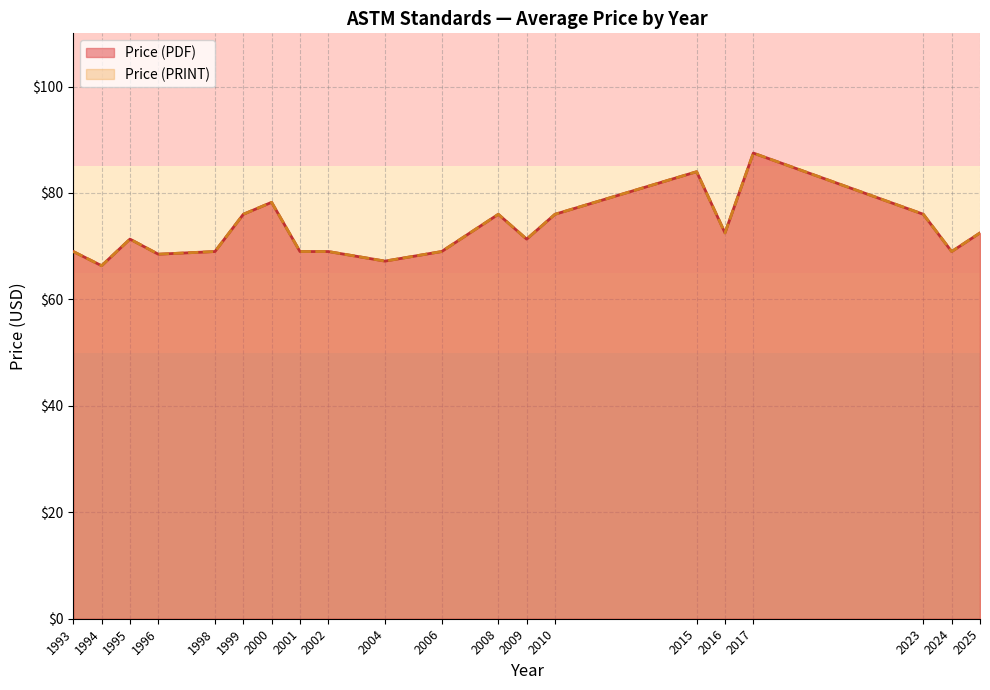

Between 1996 and 23, which series saw the biggest shift?

Price (PDF)